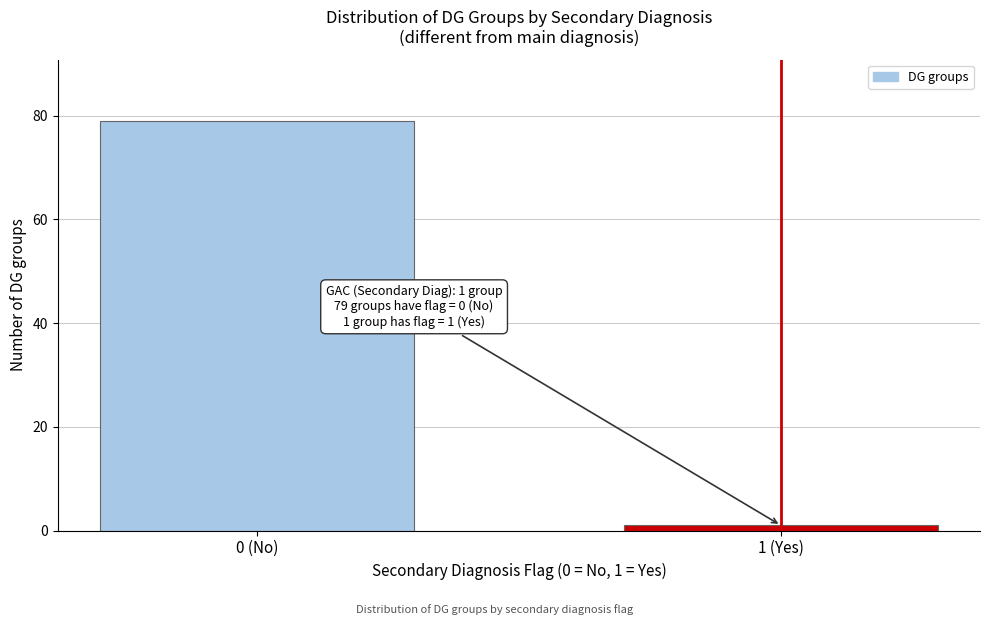

Reading right to left, transcribe all the data shown in this chart.

1 (Yes)=1	0 (No)=79